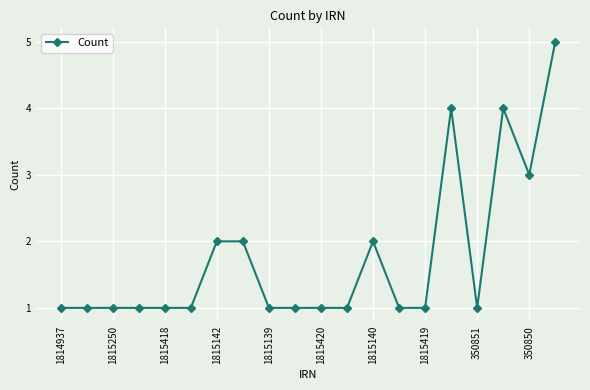

What is the difference between the second highest and minimum values?

3